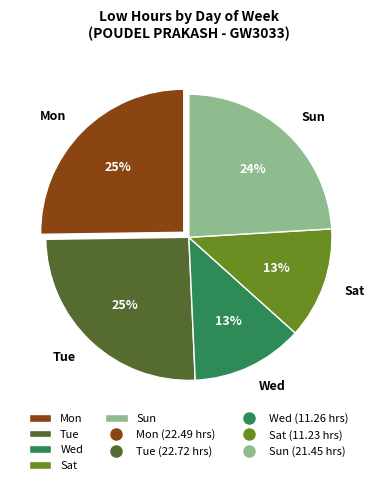

How many slices are in this pie chart?

5